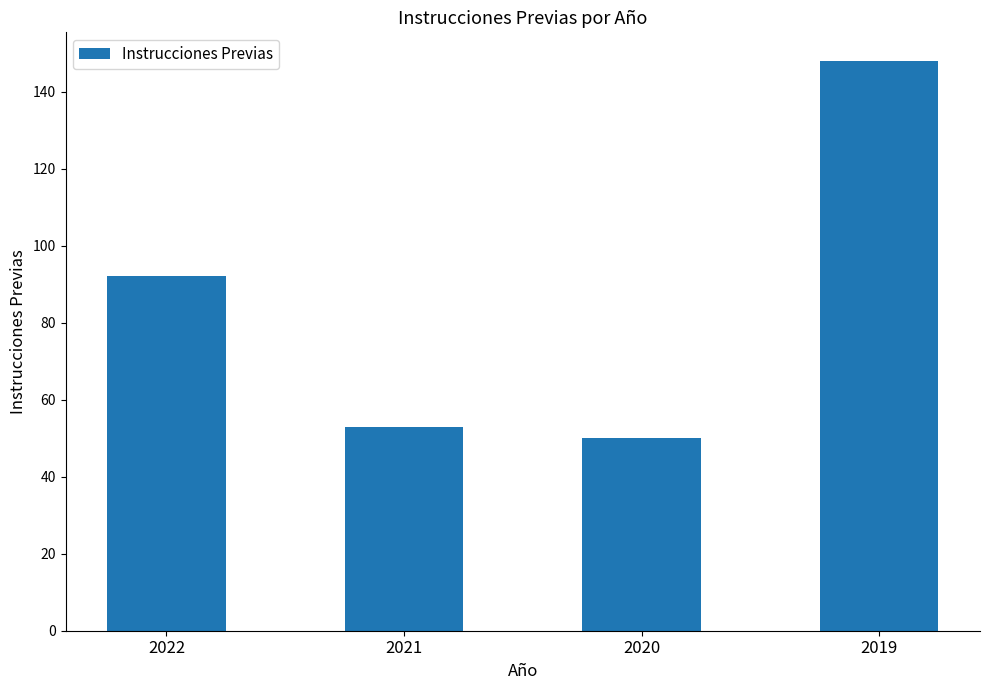

What is the value of the 2nd bar from the left?

53